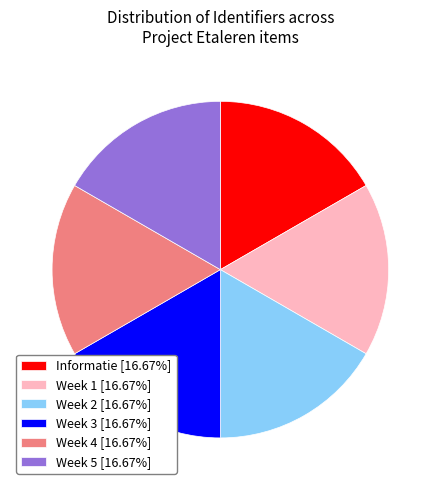

Approximately how many times larger is the value at Week 4 [16.67%] compared to Informatie [16.67%]?

1.0